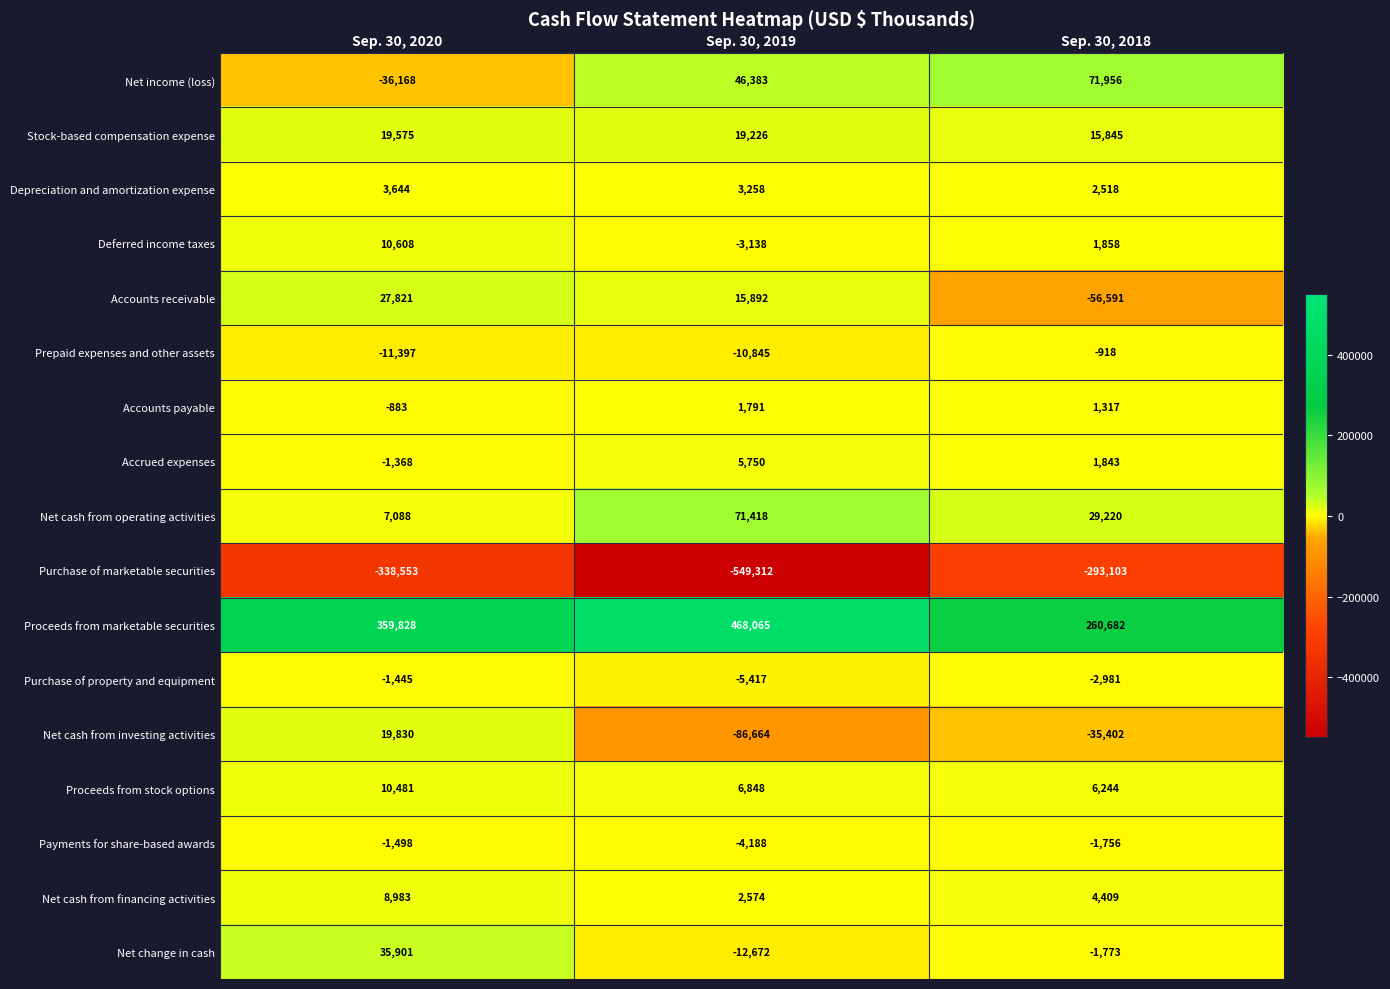

What is the difference between the maximum and minimum values in the Net income (loss) series?

108124